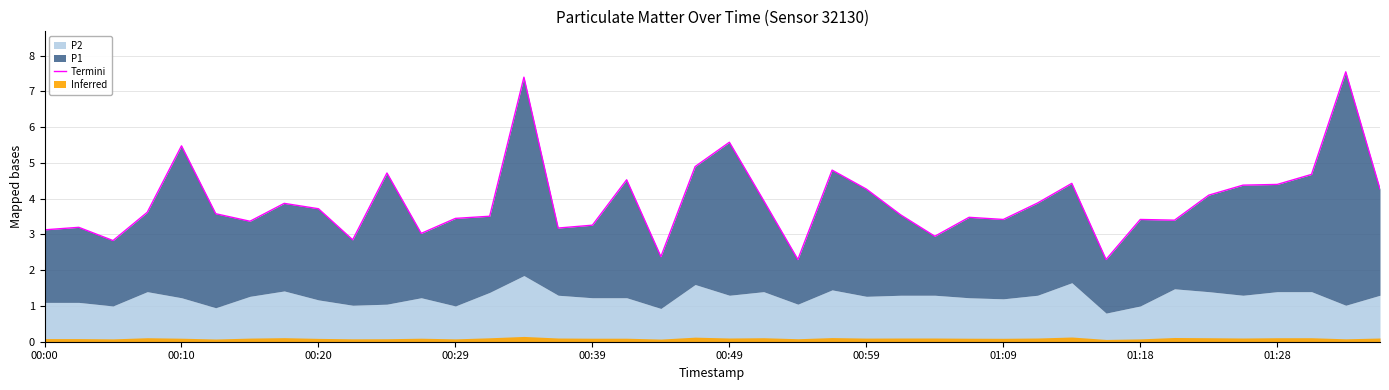

What is the minimum value shown in the chart?

2.3